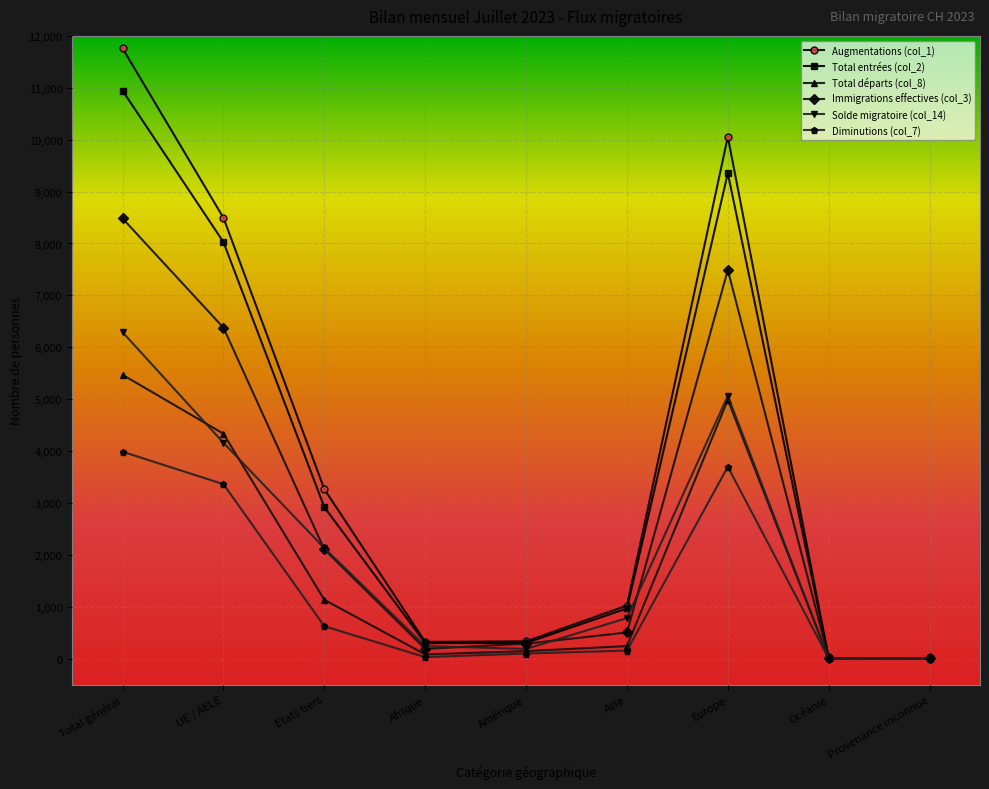

What position from the left is Amérique?

5